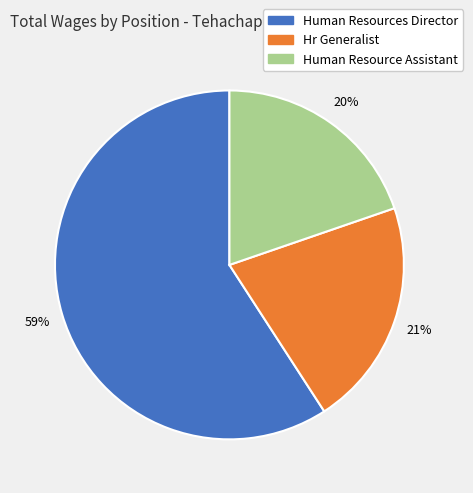

Approximately how many times larger is the value at Hr Generalist compared to Human Resources Director?

0.4